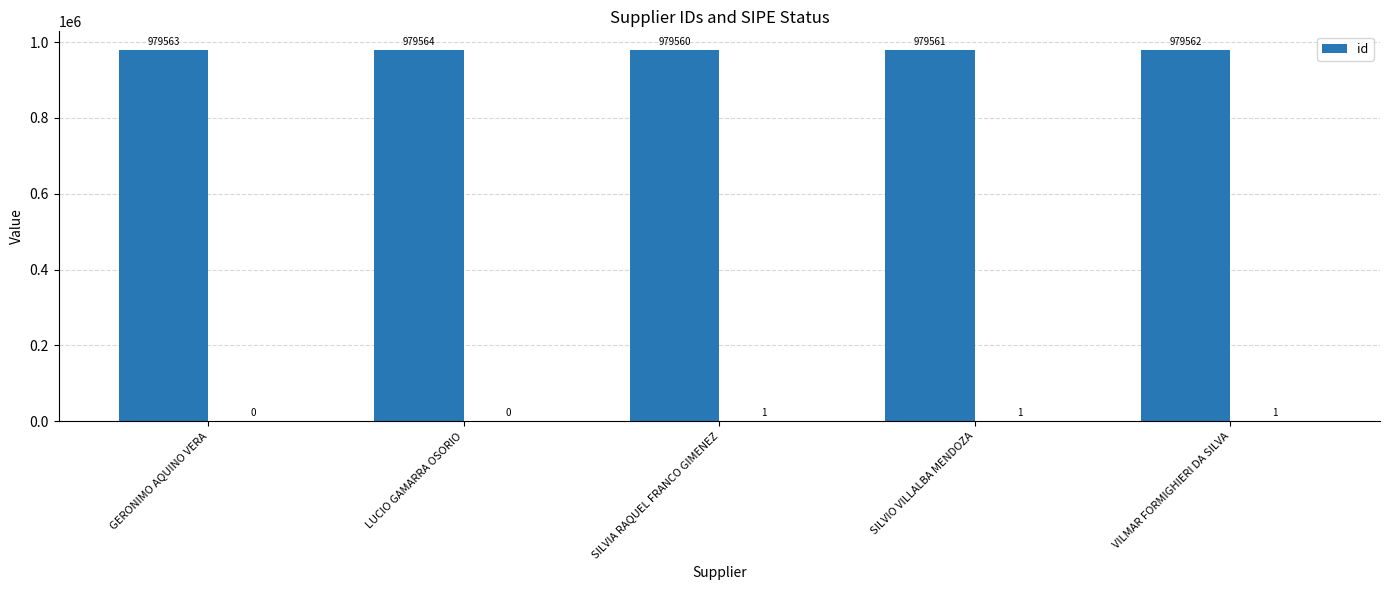

What is the label of the 1st bar from the right?

VILMAR FORMIGHIERI DA SILVA